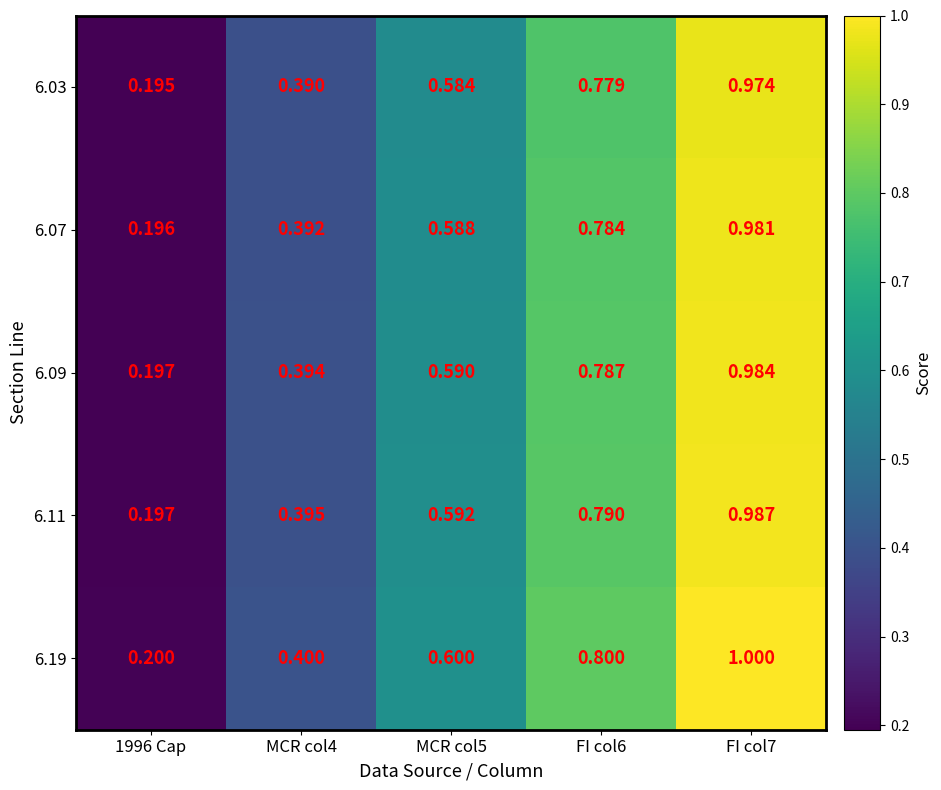

List the series in order of their peak value, highest first.

6.19, 6.11, 6.09, 6.07, 6.03